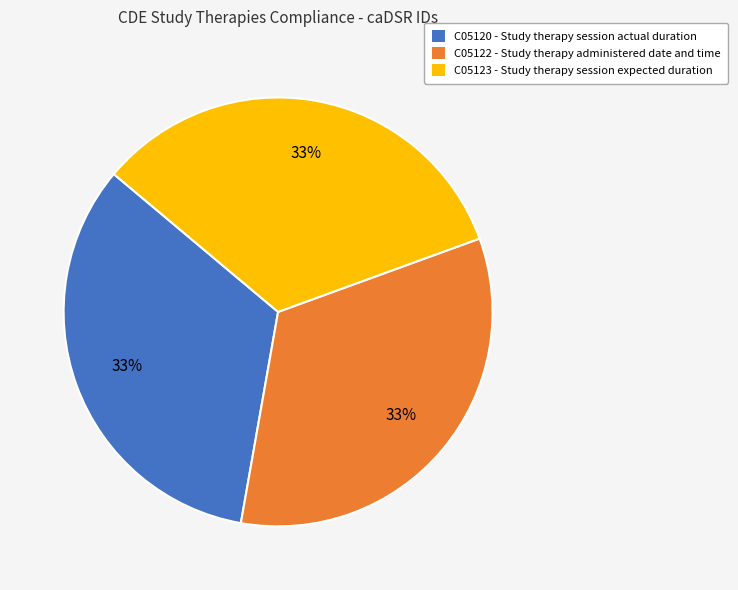

To the nearest percent, what percentage of the pie is C05122?

33%